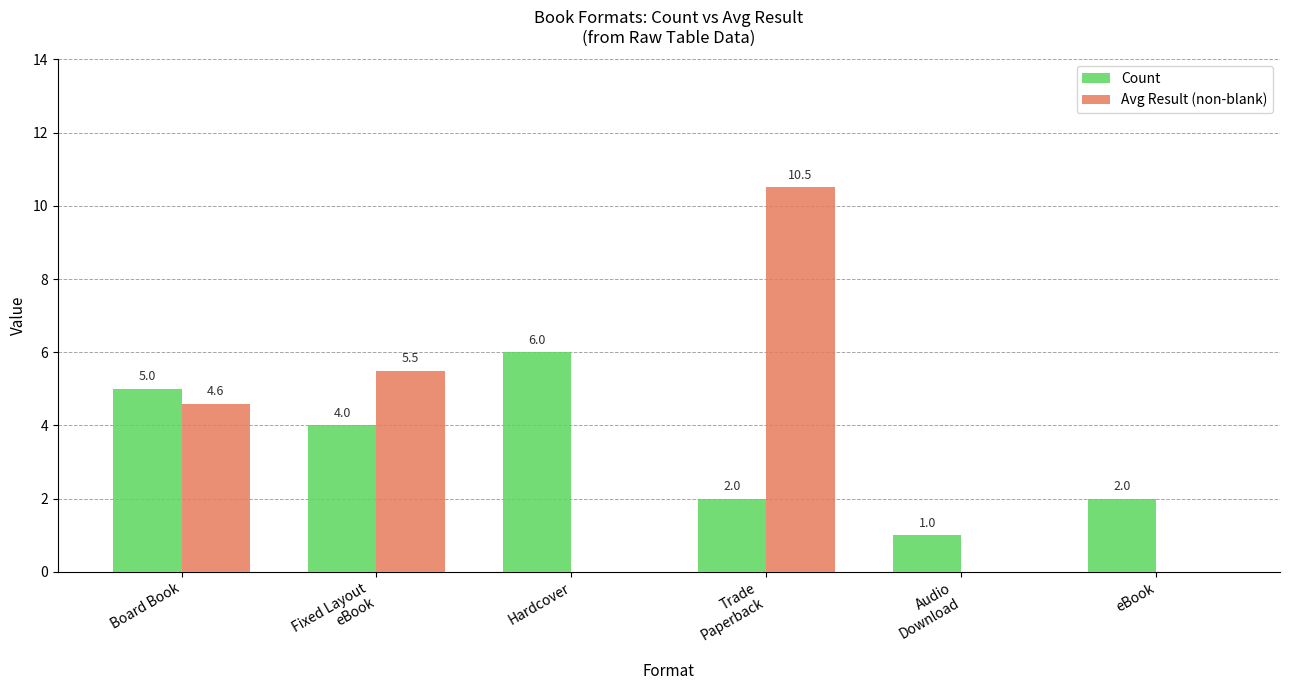

Between Board Book and Fixed Layout
eBook, which series saw the biggest shift?

Count